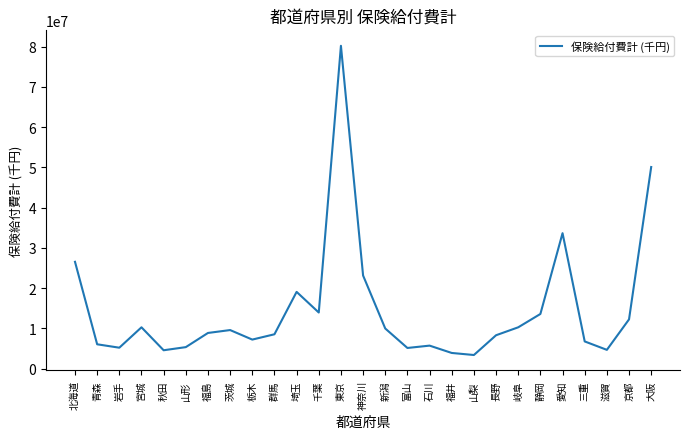

True or false: the data shows 1831720.8 at 石川.

False